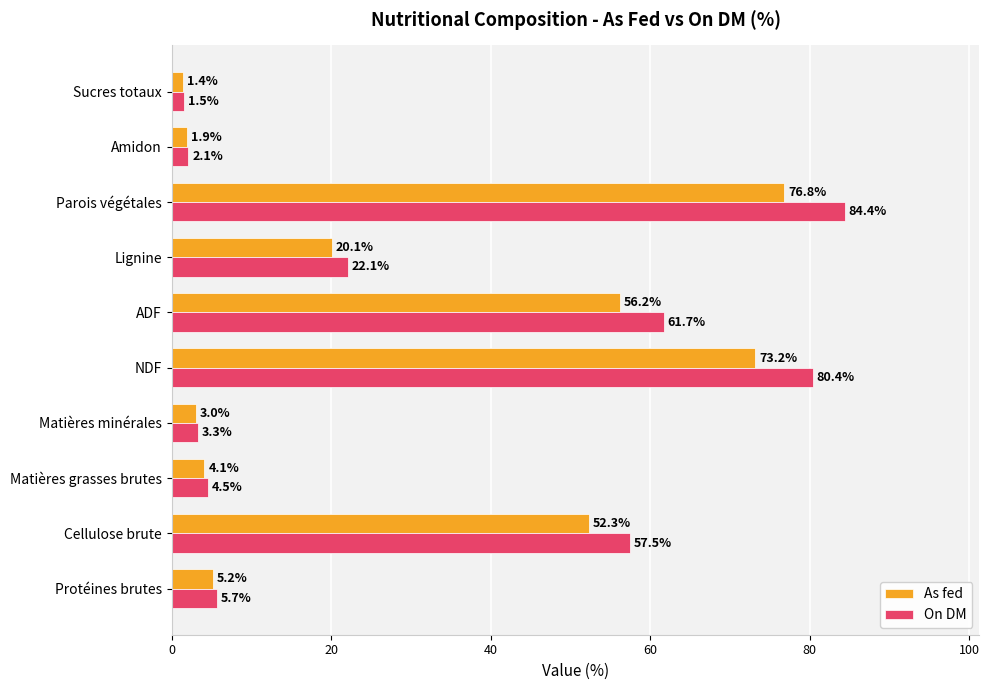

List the series in order of their peak value, lowest first.

As fed, On DM